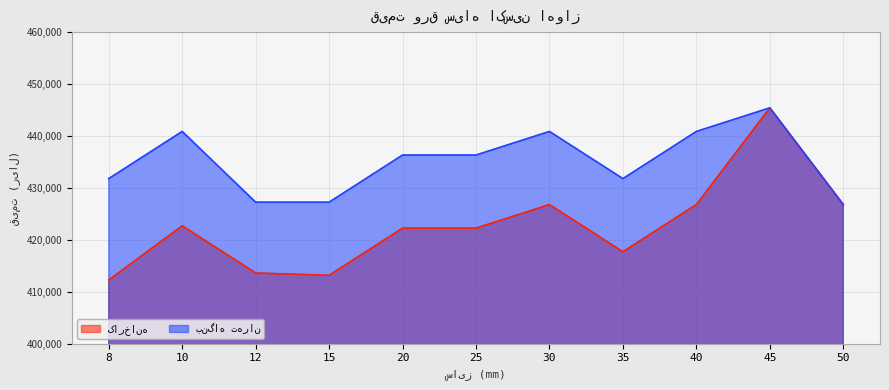

Reading right to left, list all the values displayed in this chart.

کارخانه: 426818	445455	426818	417727	426818	422273	422273	413182	413636	422727	412273
بنگاه تهران: 426818	445455	440909	431818	440909	436364	436364	427273	427273	440909	431818